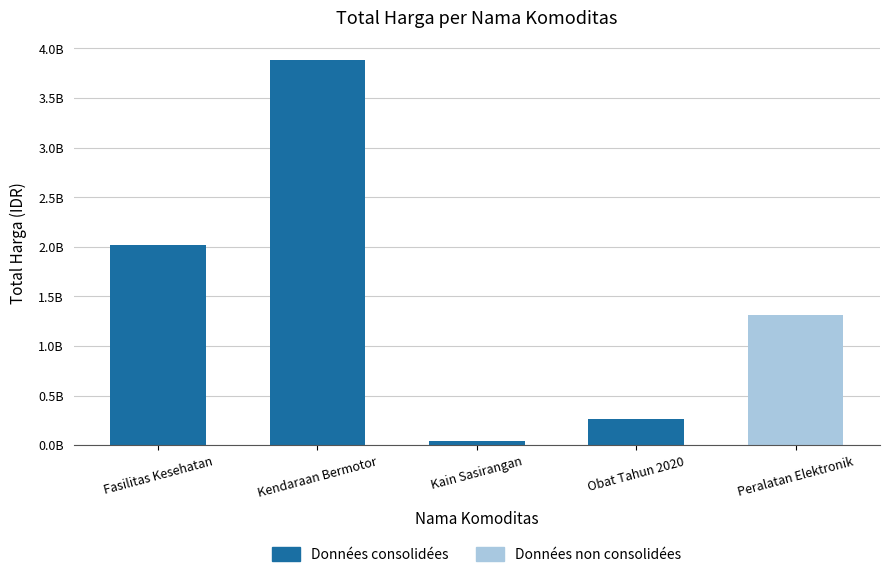

Are the bars horizontal?

No